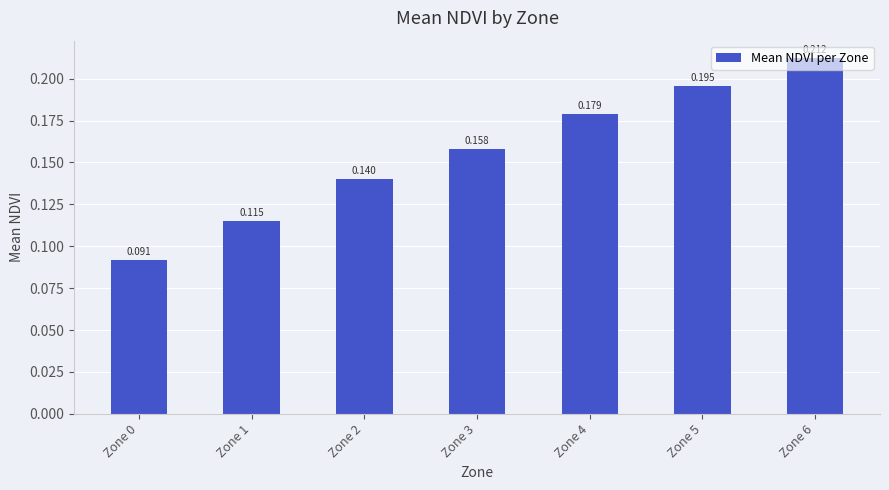

Read the value at Zone 4.

0.2